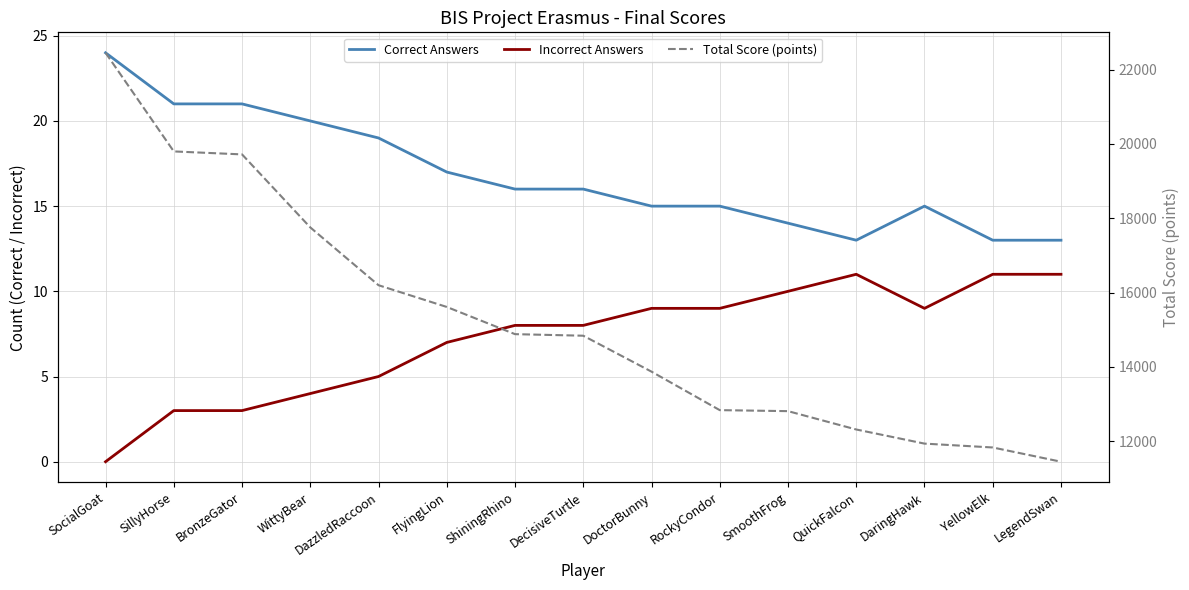

What is the label of the 4th point from the right?

QuickFalcon